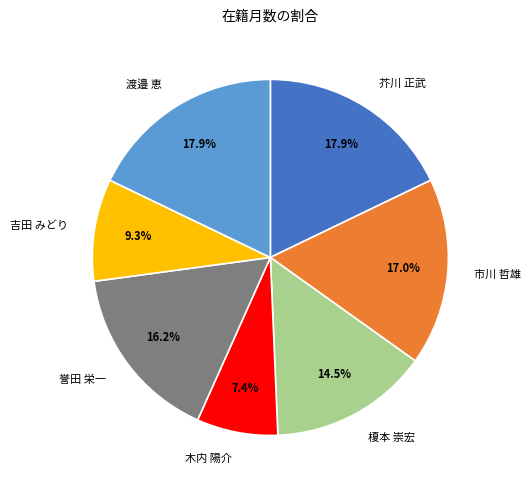

Which slice is the smallest?

木内 陽介